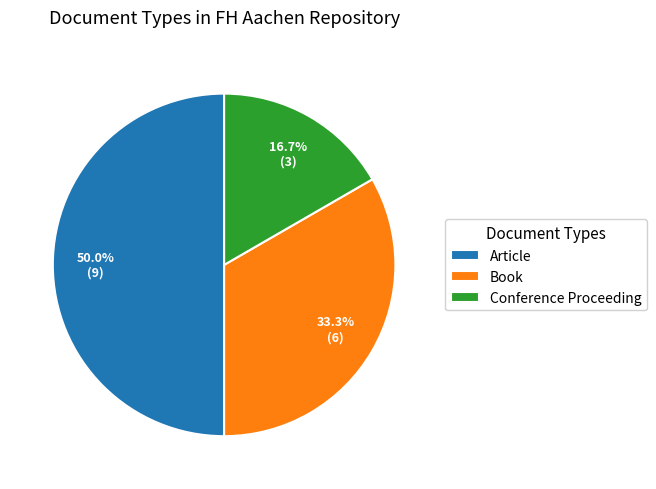

Between Article and Book, which is larger?

Article